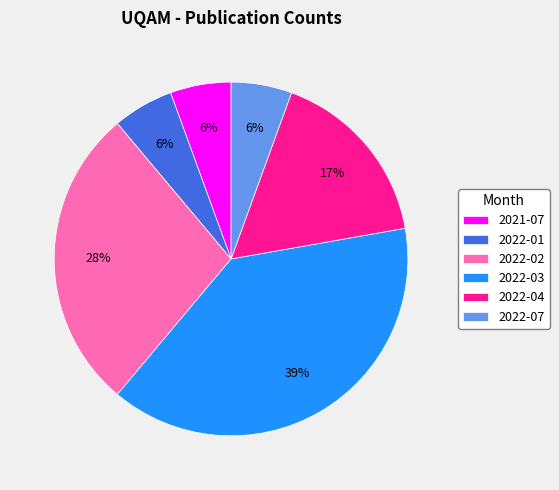

What percentage is the 2022-07 slice, to the nearest percent?

6%